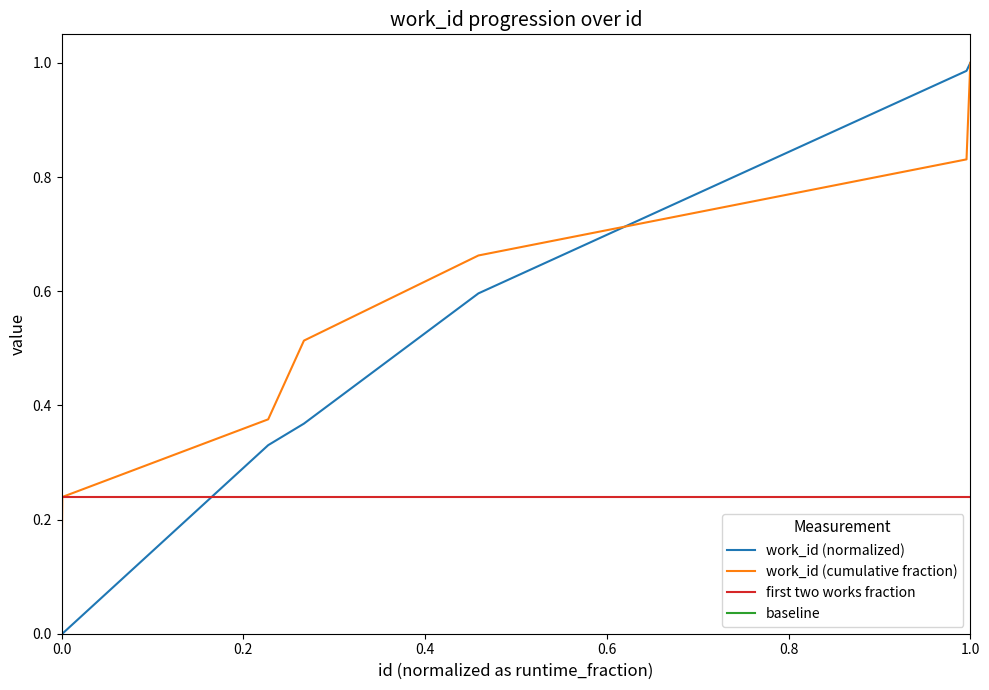

Is it true that work_id (normalized) equals 1.0 at 1.0?

True